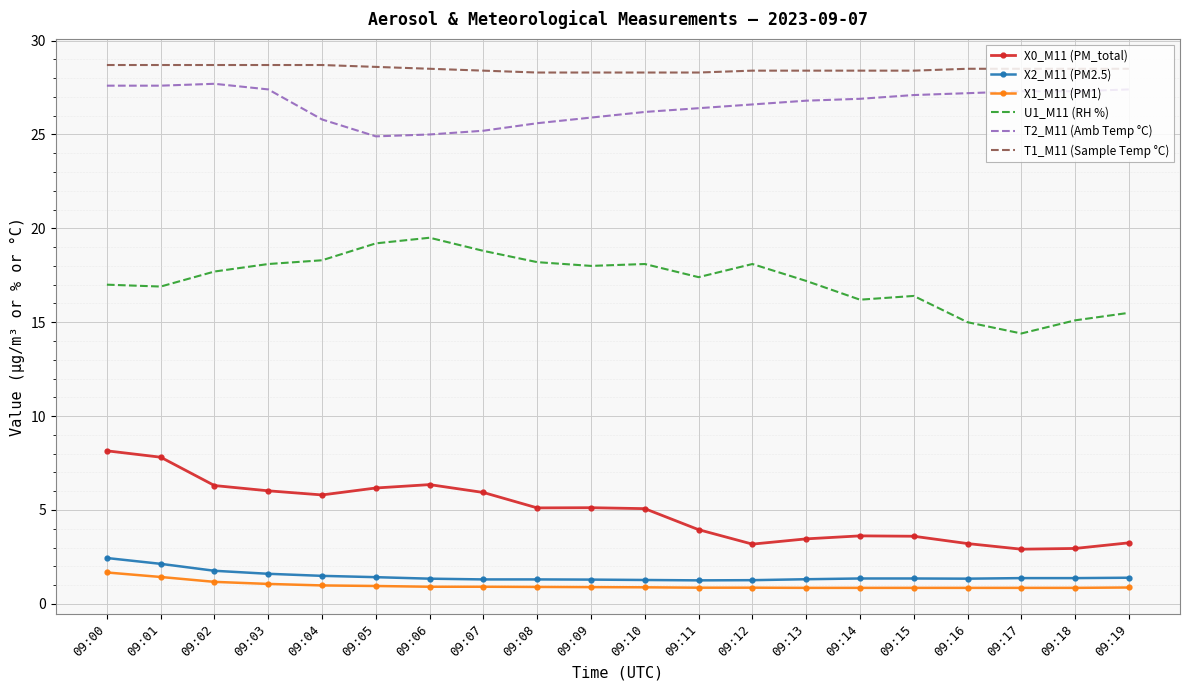

Is it true that T2_M11 (Amb Temp °C) equals 39.4 at 09:15?

False